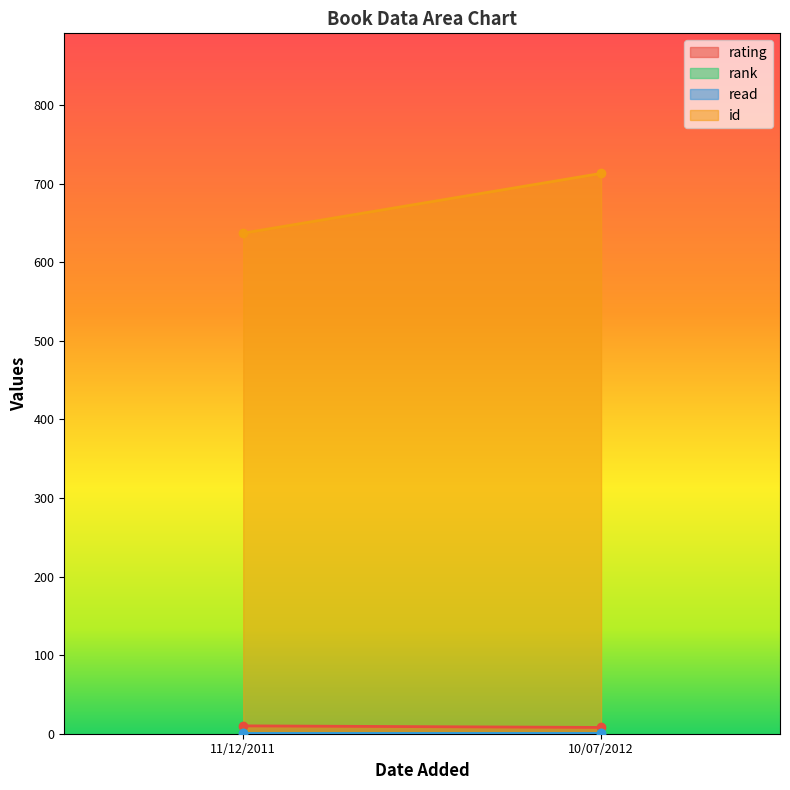

Is it true that read equals 1 at 10/07/2012?

True